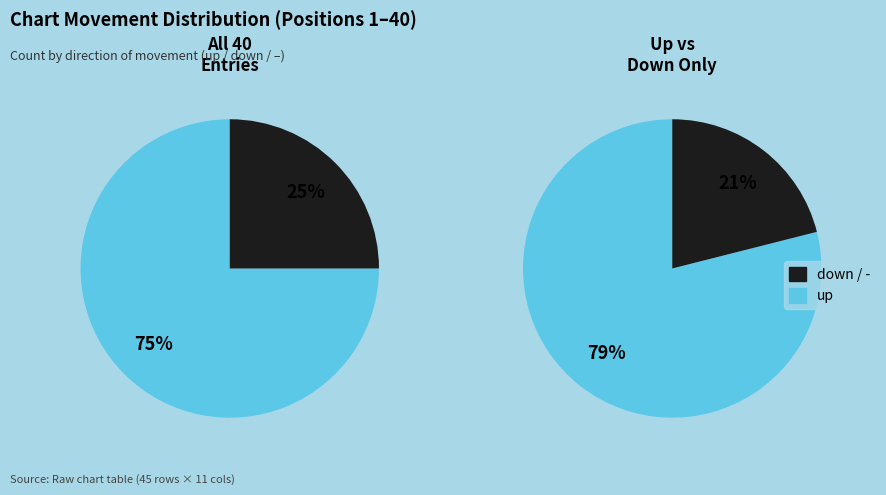

Is there any slice that represents more than half of the pie?

Yes